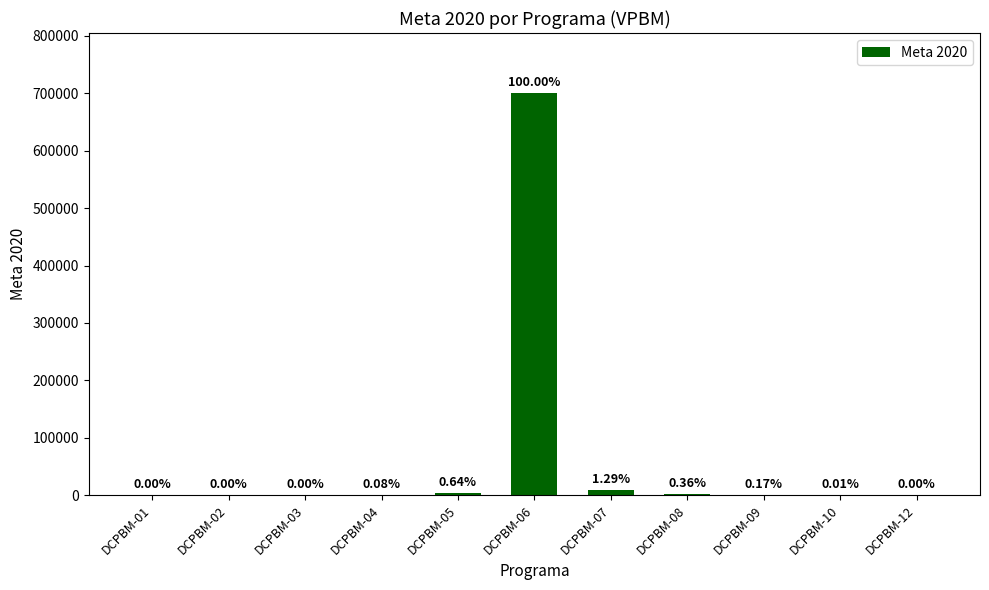

Read the value at DCPBM-04.

580